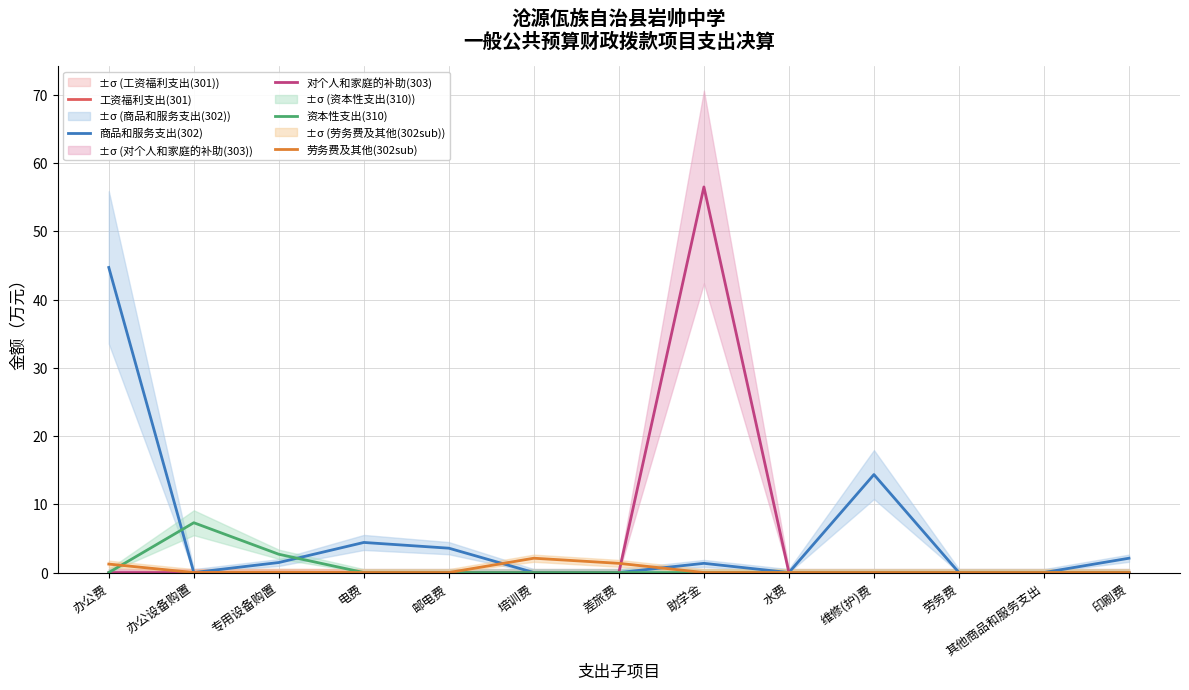

In 商品和服务支出(302), how many points are lower than both neighbors (excluding endpoints)?

2